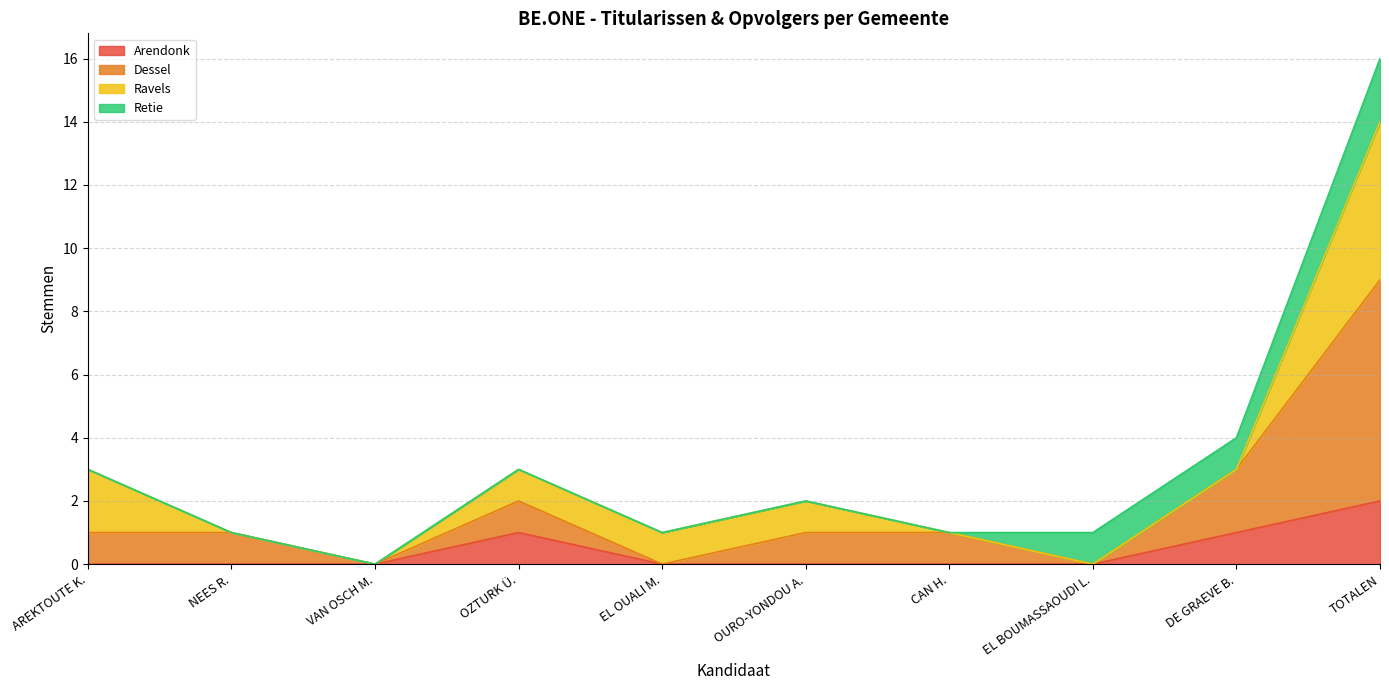

Which category has the highest value across all series?

TOTALEN